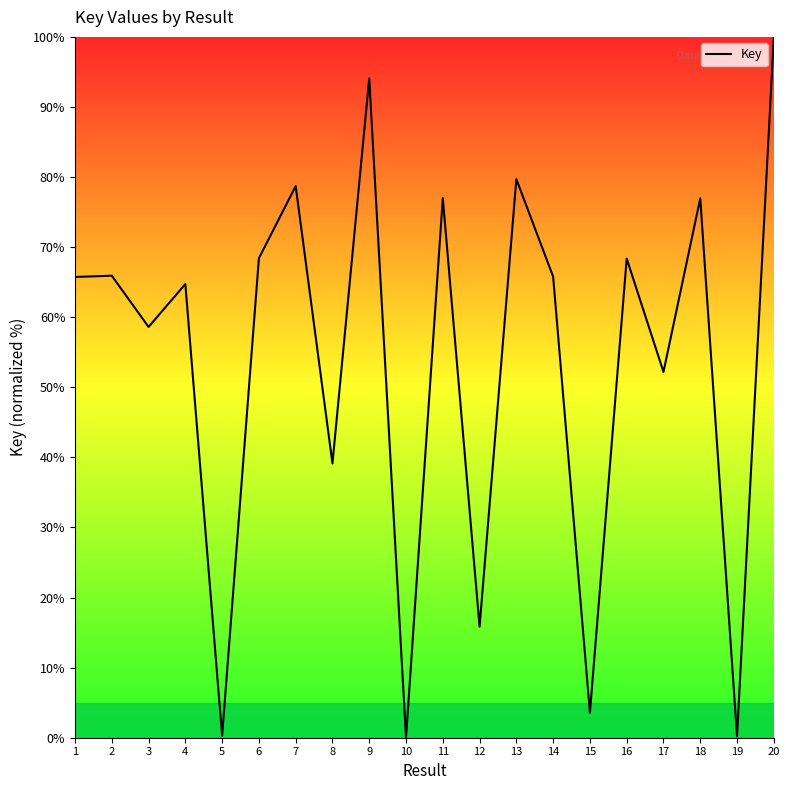

What is the difference between the second highest and second lowest values?

93.9